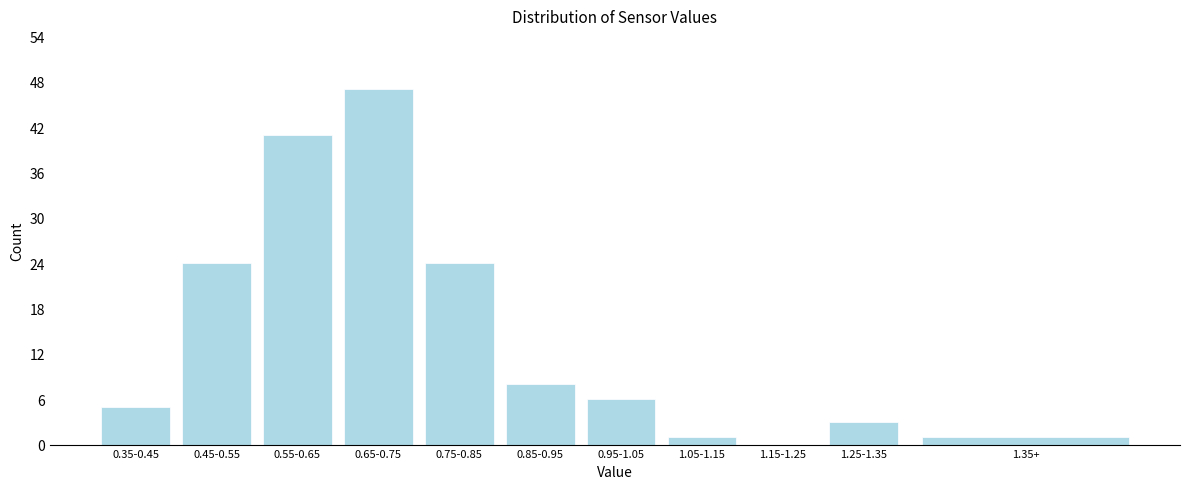

Reading left to right, list all the values displayed in this chart.

0.35-0.45=5	0.45-0.55=24	0.55-0.65=41	0.65-0.75=47	0.75-0.85=24	0.85-0.95=8	0.95-1.05=6	1.05-1.15=1	1.15-1.25=0	1.25-1.35=3	1.35+=1